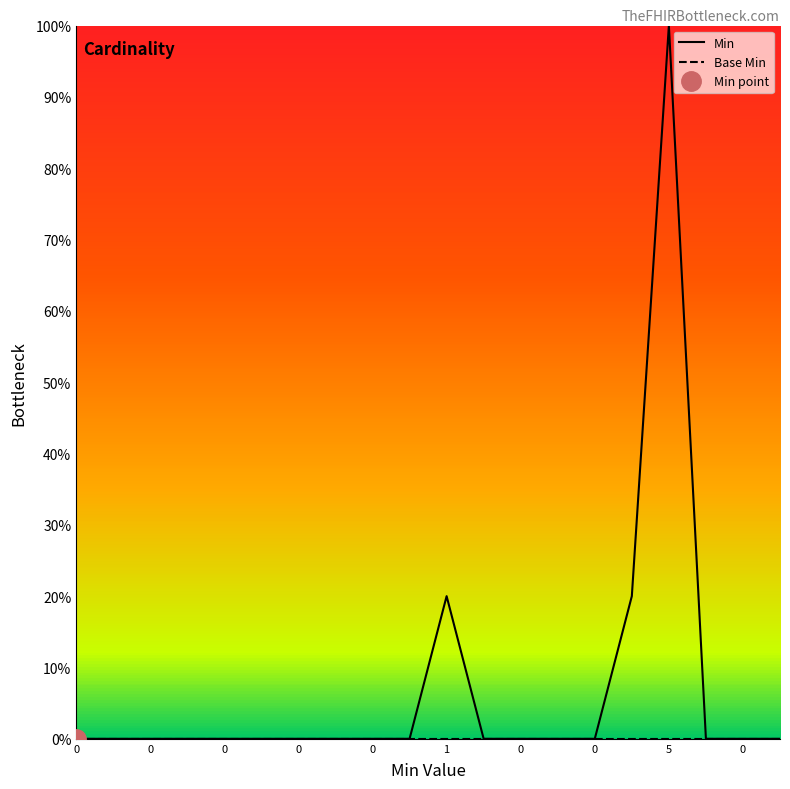

How many distinct data groups are displayed?

2